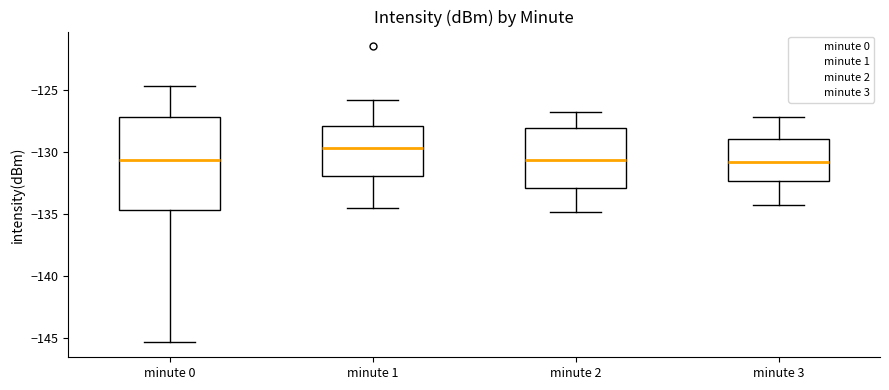

Reading left to right, read every box against the y-axis: the position of its median line, the range the box covers, and the ends of its whiskers. The values are not printed on the chart, so give them approximately, as read against the axis.

minute 0: median -130.5, box -134.5 to -127.0, whiskers -145.5 to -124.5
minute 1: median -129.5, box -132.0 to -128.0, whiskers -134.5 to -126.0
minute 2: median -130.5, box -133.0 to -128.0, whiskers -135.0 to -127.0
minute 3: median -131.0, box -132.5 to -129.0, whiskers -134.5 to -127.0